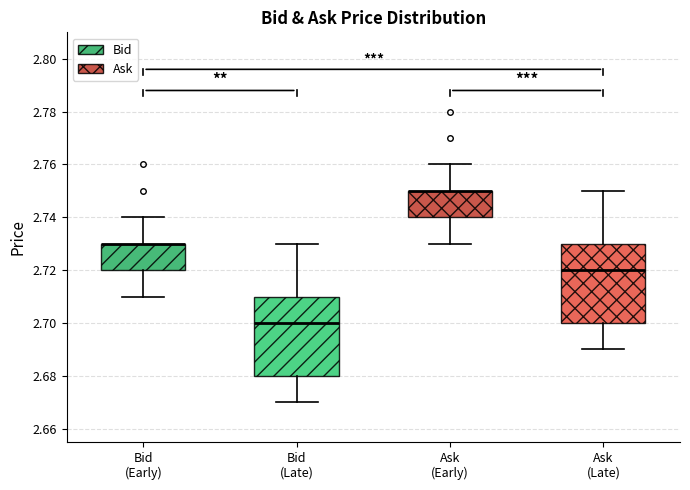

Reading left to right, transcribe this box plot: for each box, give where its median line is, the range the box spans, and where its two whiskers end, as read against the y-axis. The values are not printed on the chart, so give them approximately, as read against the axis.

Bid (Early): median 2.73 (drawn on the box's upper edge), box 2.72 to 2.73, whiskers 2.71 to 2.74
Bid (Late): median 2.70, box 2.68 to 2.71, whiskers 2.67 to 2.73
Ask (Early): median 2.75 (drawn on the box's upper edge), box 2.74 to 2.75, whiskers 2.73 to 2.76
Ask (Late): median 2.72, box 2.70 to 2.73, whiskers 2.69 to 2.75